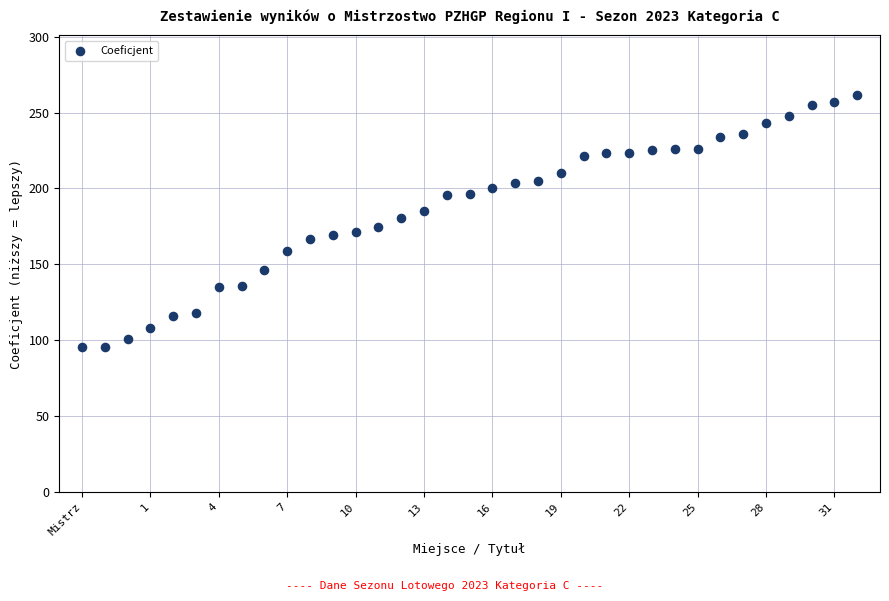

What is the range of Y values (max minus min)?

166.4